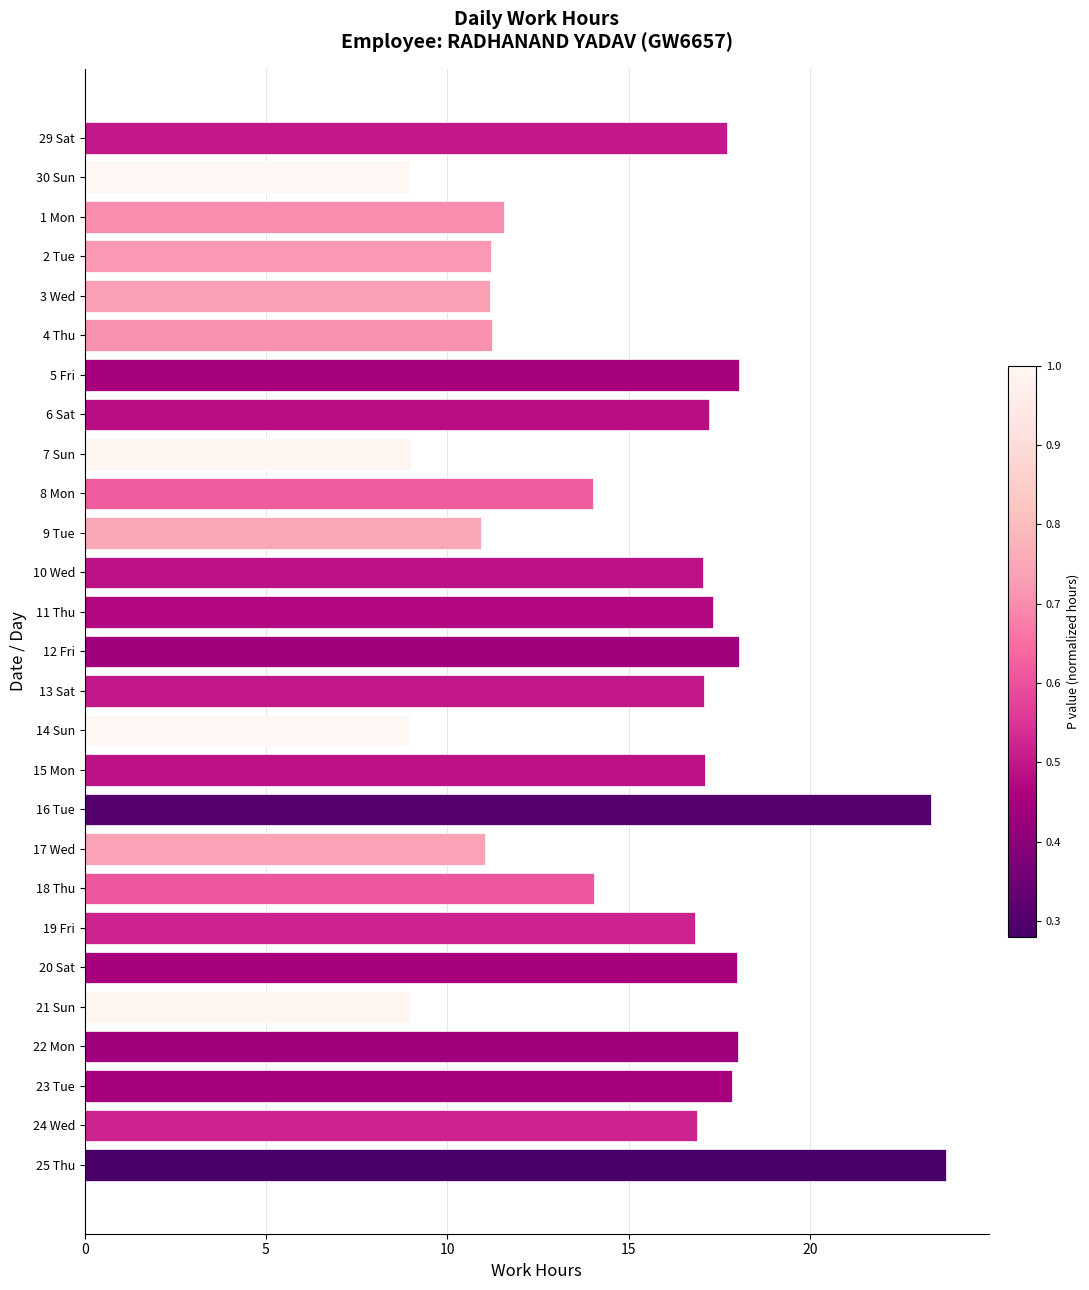

How many data points are above 16?

15